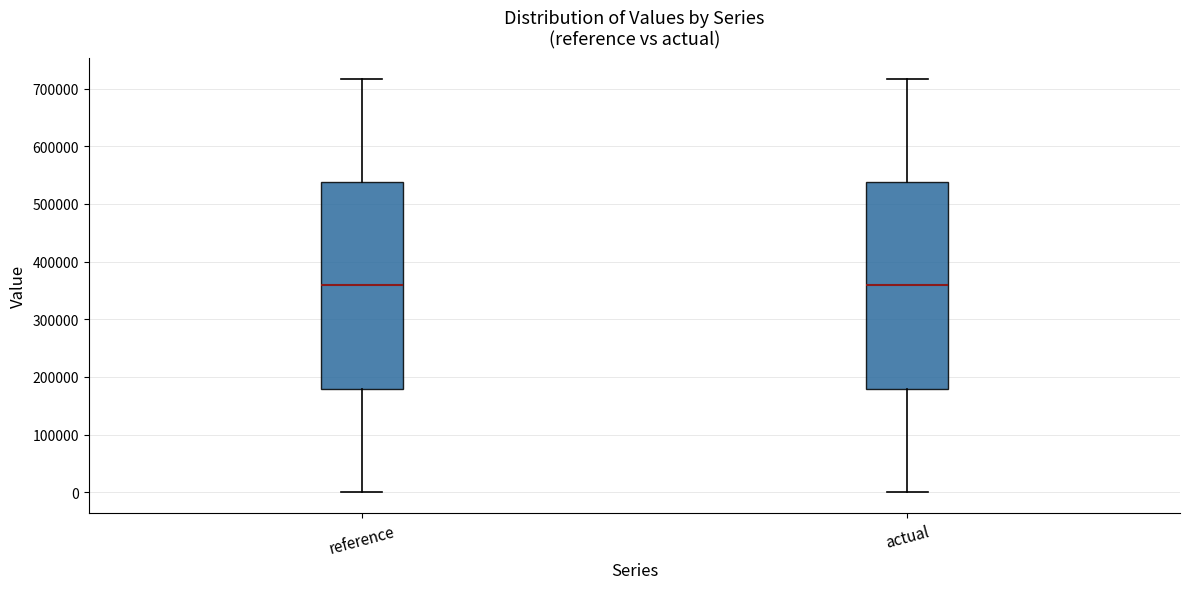

Where does the median line of the box for reference sit on the y-axis? The values are not printed on the chart, so give them approximately, as read against the axis.

360000